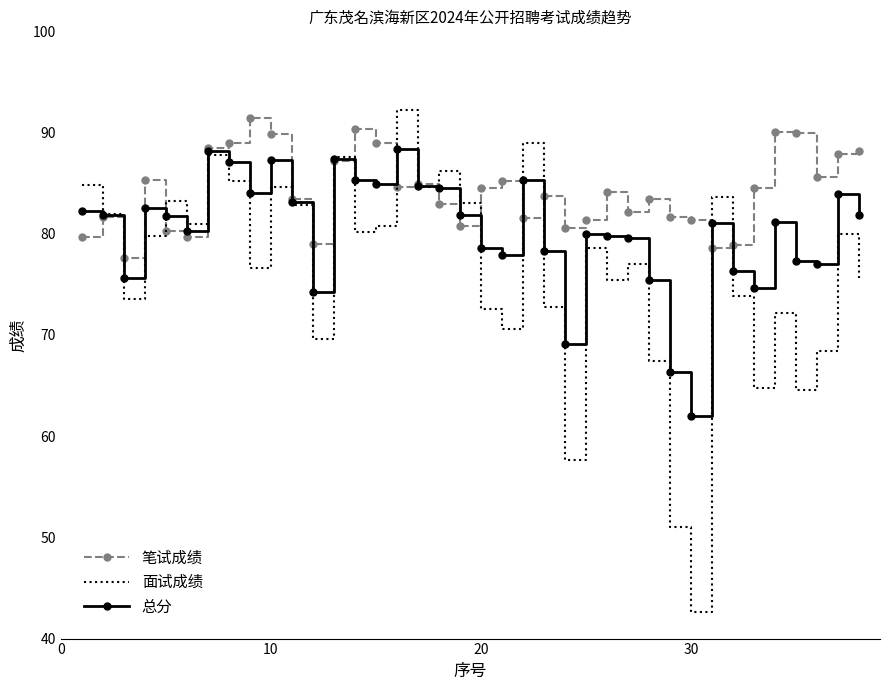

Which series has the largest total across all categories?

笔试成绩